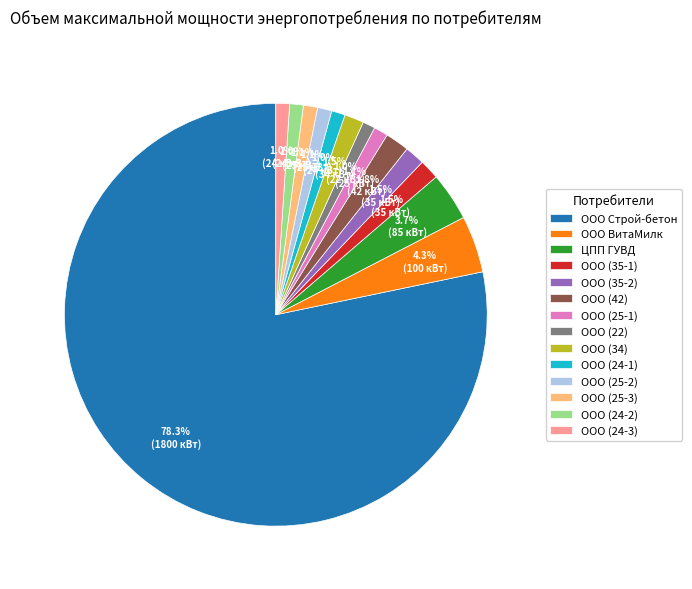

To the nearest percent, what percentage of the pie is ООО (22)?

1%